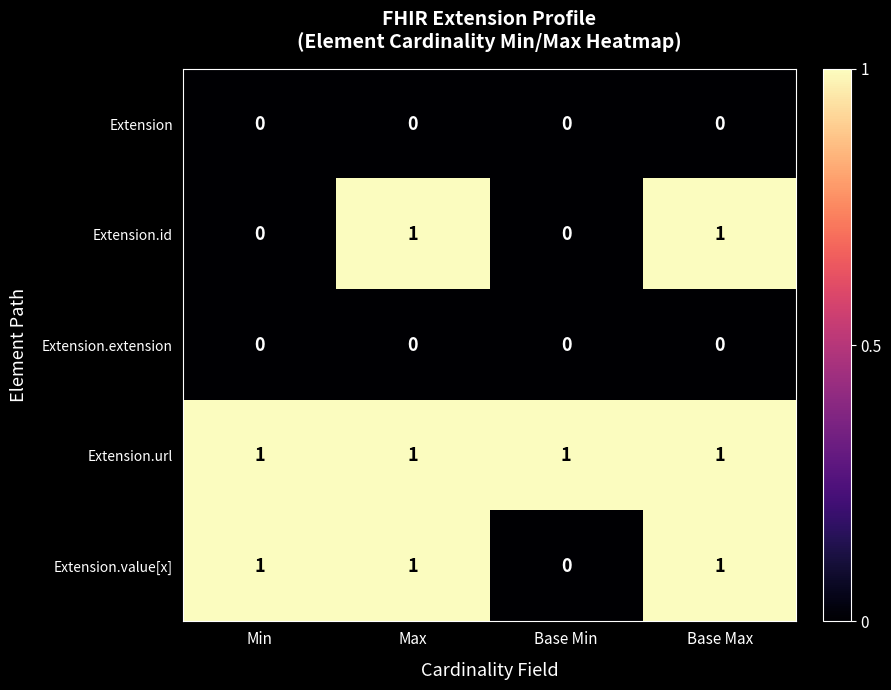

Count the Extension.id values in the range 0 to 1.

4